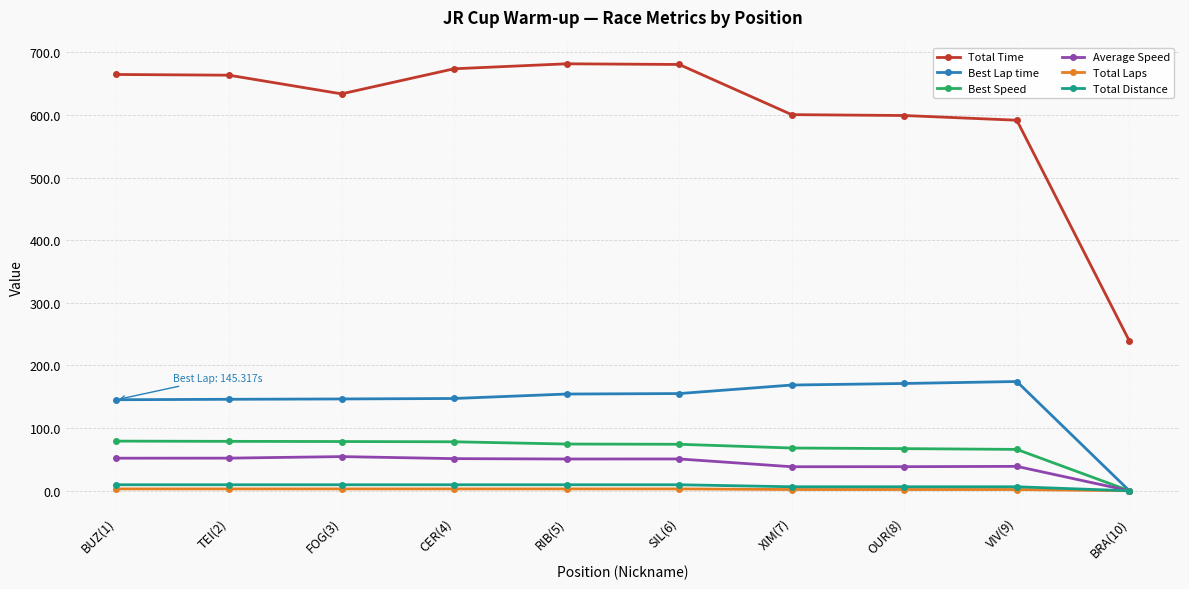

What is the label of the 9th point from the right?

TEI(2)